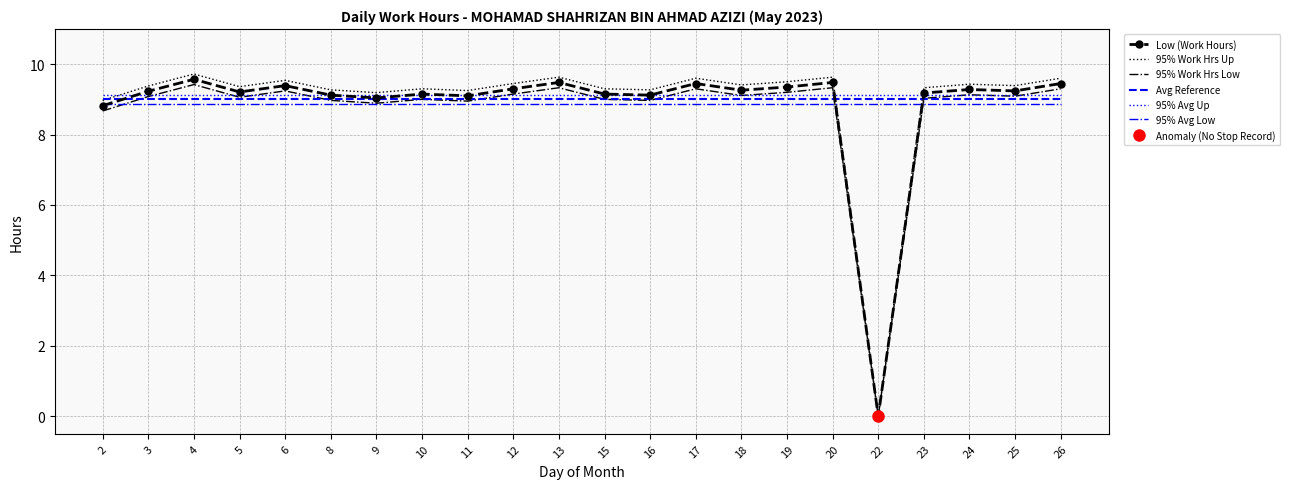

What is the sum of all Low (Work Hours) values?

194.4